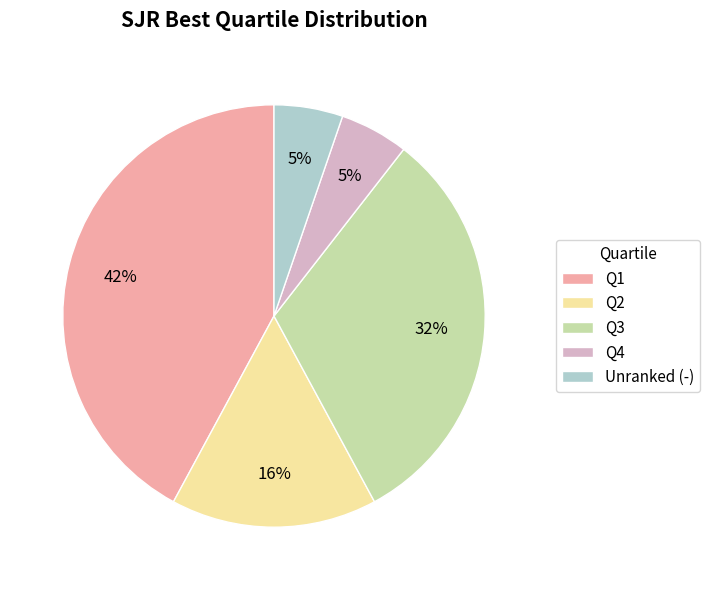

Which slice is the largest?

Q1